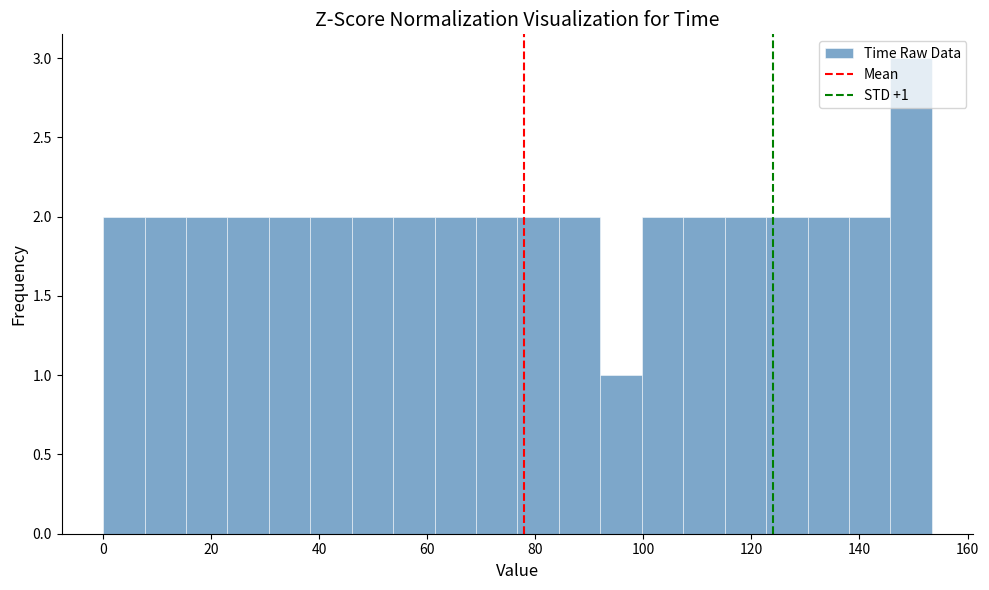

Around what value on the x-axis is the tallest bar? Give the approximate position of its centre, as read against the axis.

150